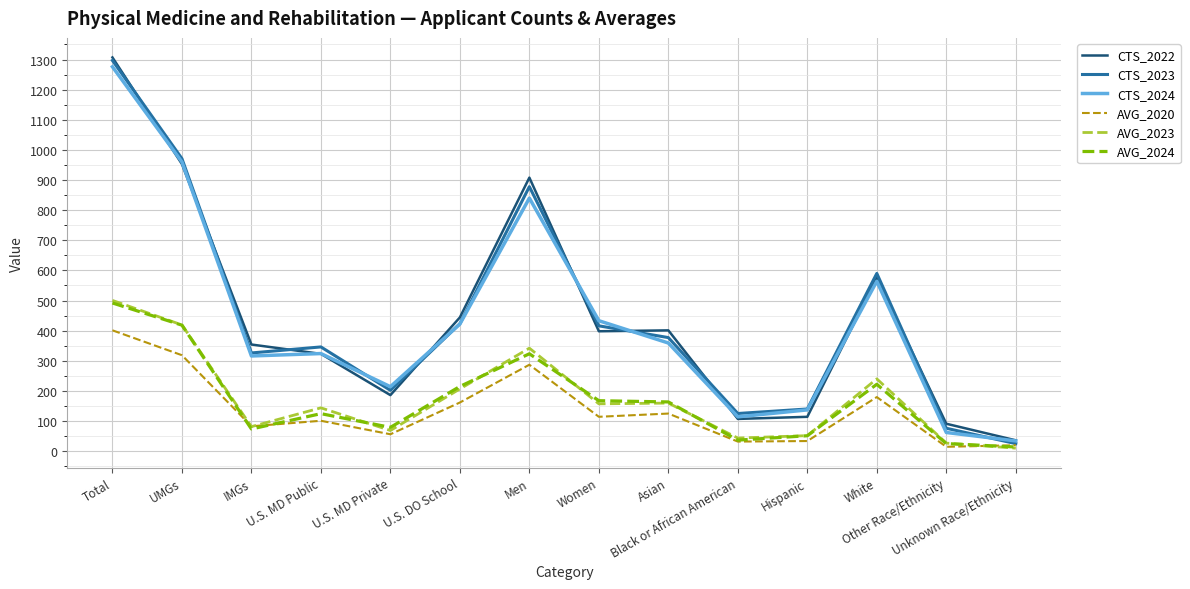

What is the highest value of the AVG_2024 series?

491.9